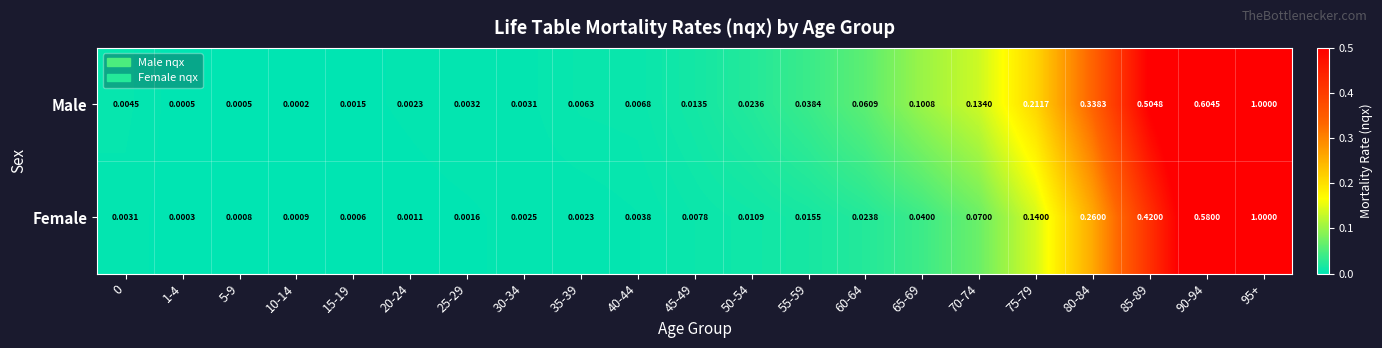

Which series has the largest range (max minus min)?

Male